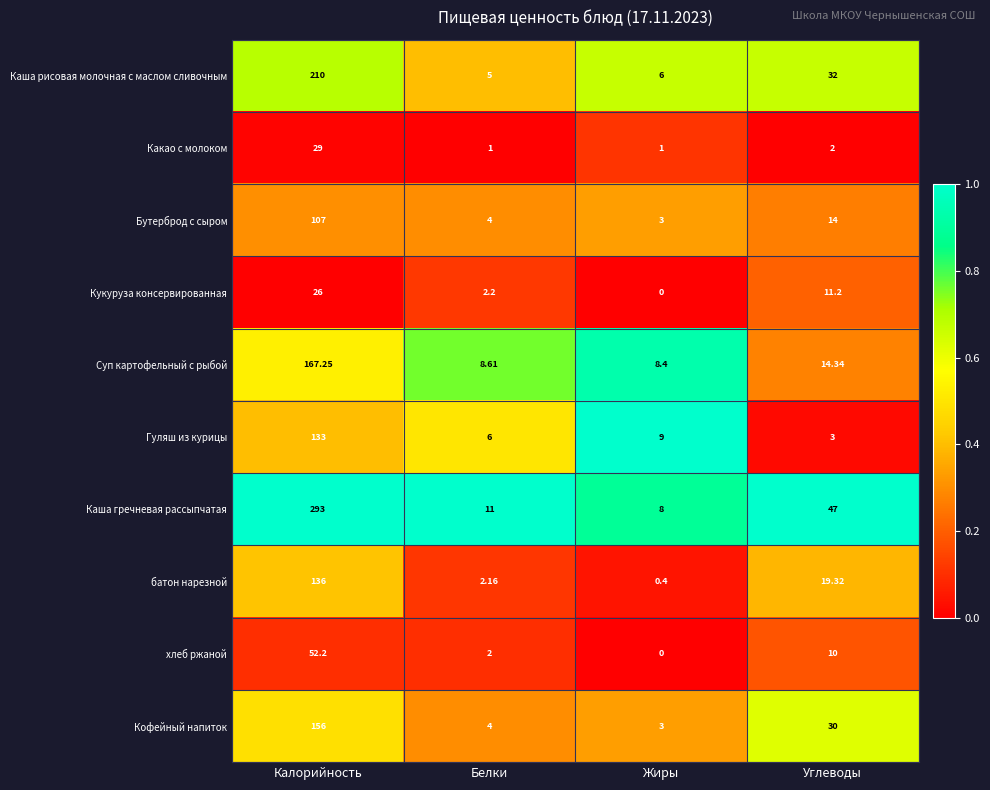

List the labels in order of хлеб ржаной value, smallest first.

Жиры, Белки, Углеводы, Калорийность